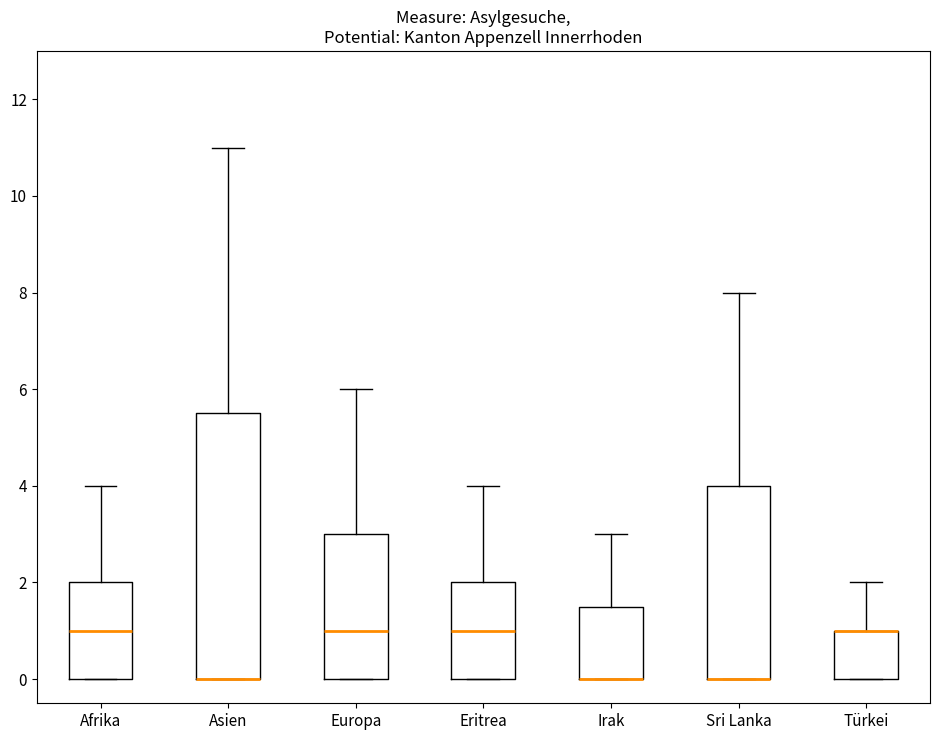

Which box is the tallest, from its lower edge to its upper edge?

Asien